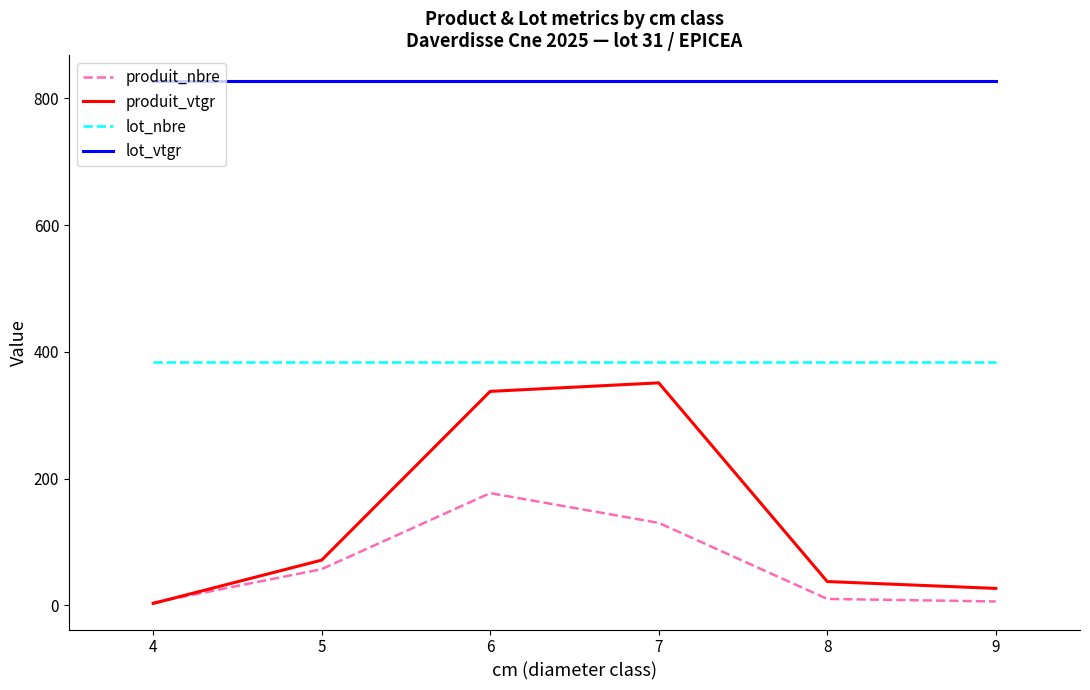

Is the value of lot_vtgr at 8 greater than the value of produit_vtgr at 5?

Yes